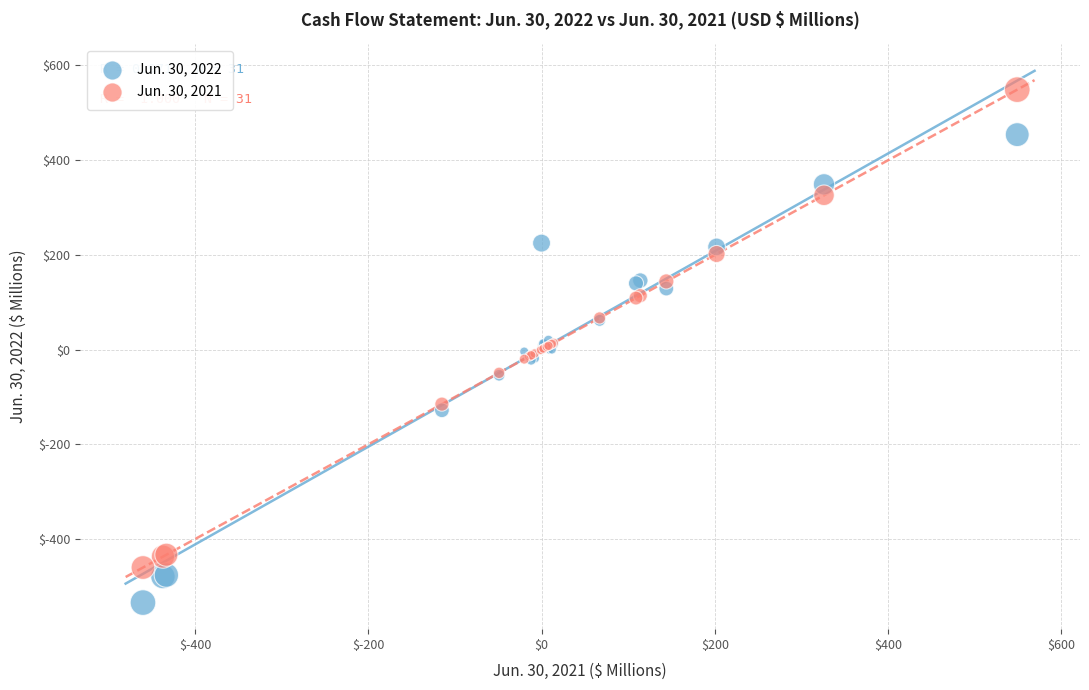

Which series contains the lowest Y value?

Jun. 30, 2022